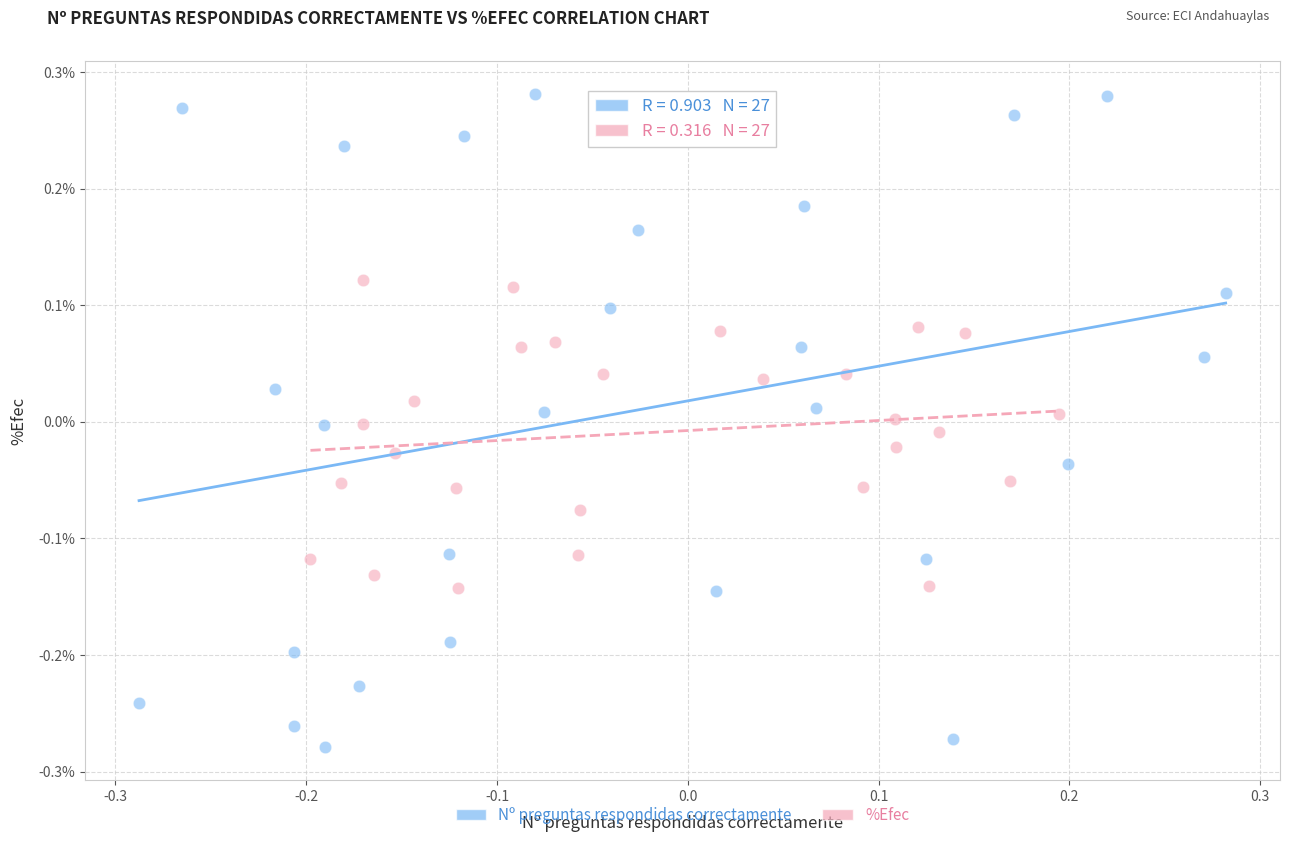

Which series has the widest spread of Y values?

Nº preguntas respondidas correctamente